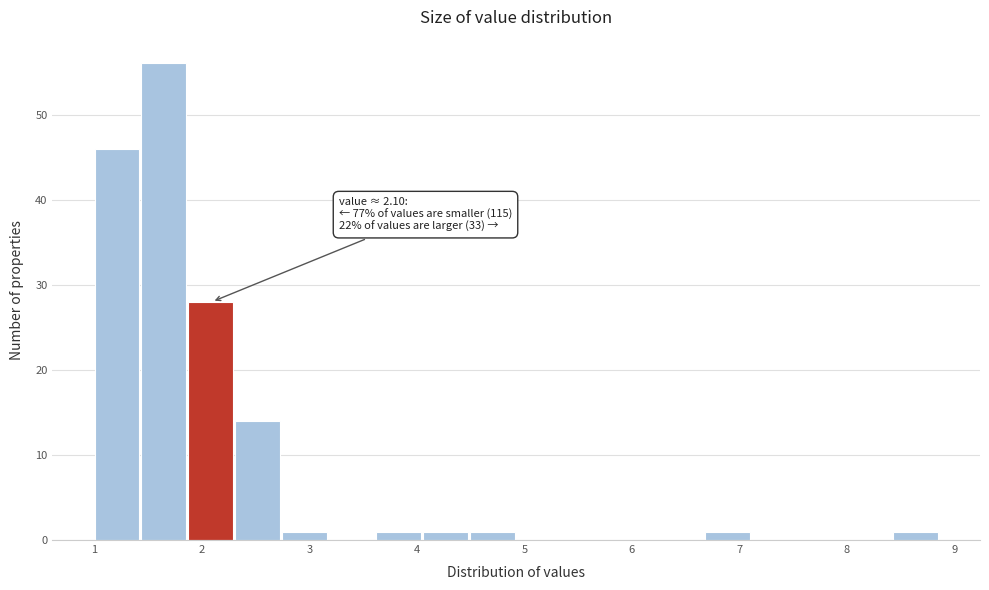

Which range on the x-axis has the tallest bar?

1.4 to 1.9